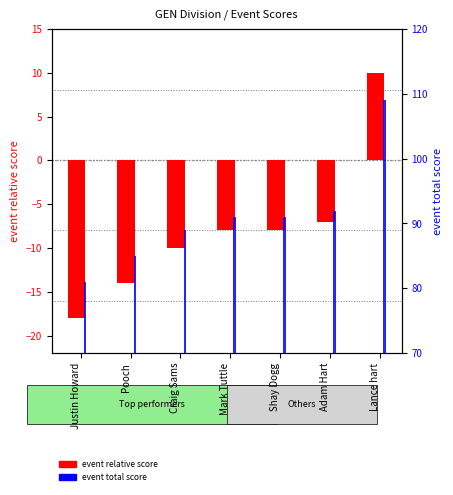

What is the difference between the event_relative_score values at Craig Sams and Pooch?

4